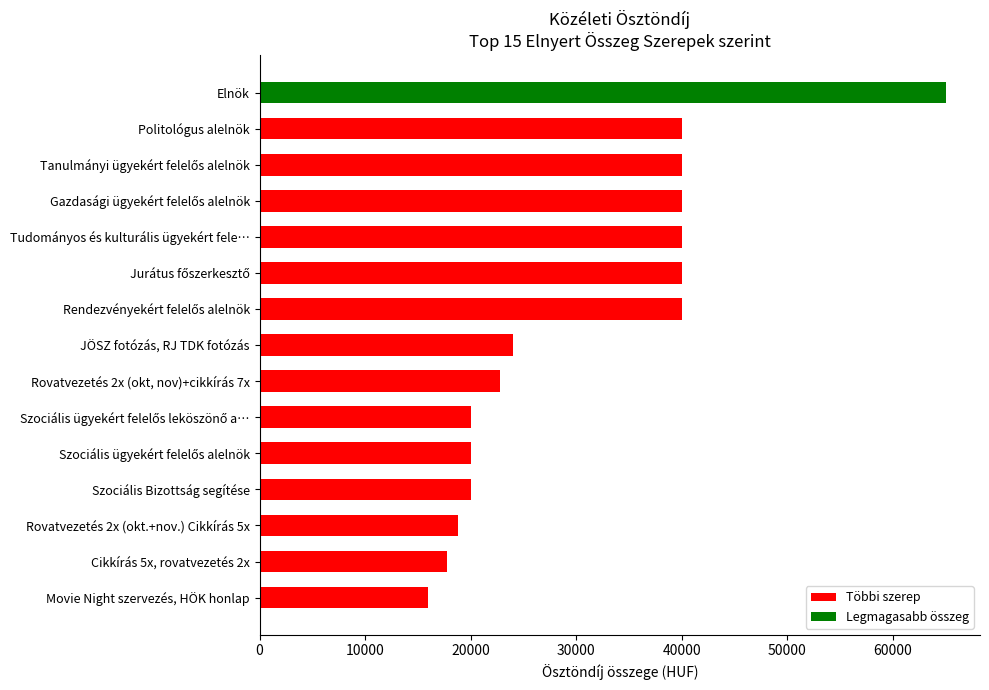

How many series are shown in this chart?

1